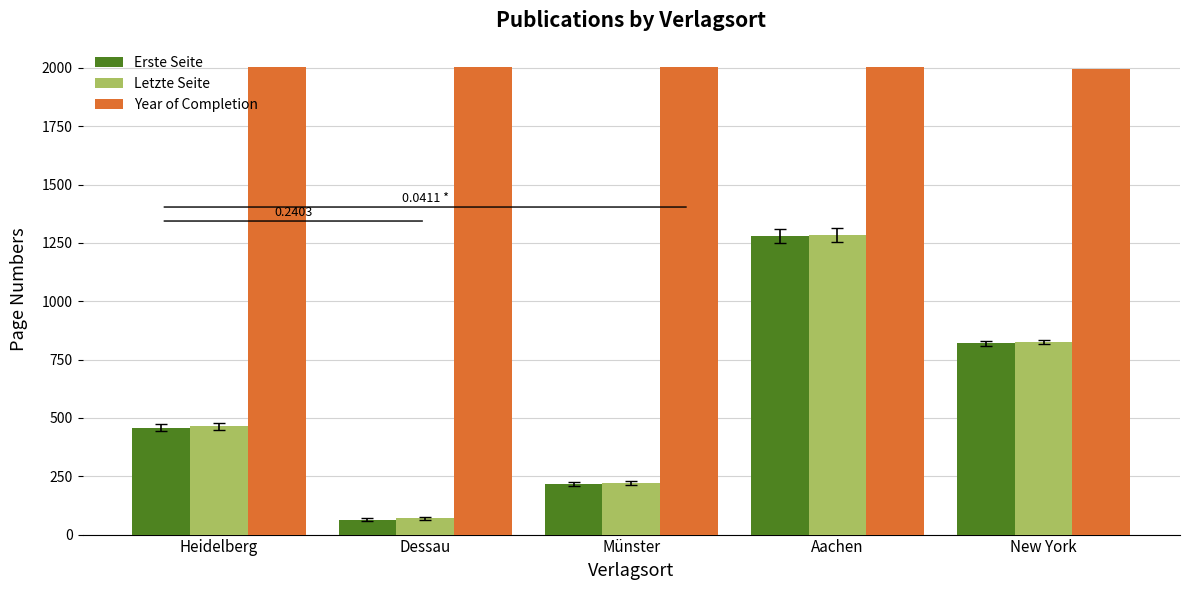

Count the Erste Seite values in the range 217 to 820.

3